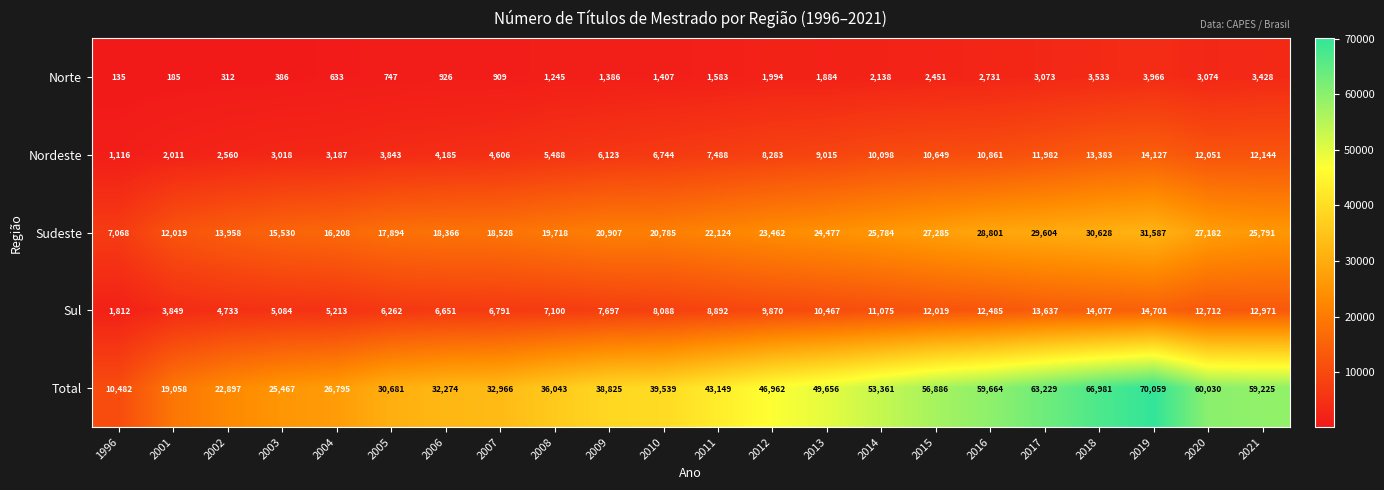

What is the difference between the maximum and second lowest values in the Sul series?

10852